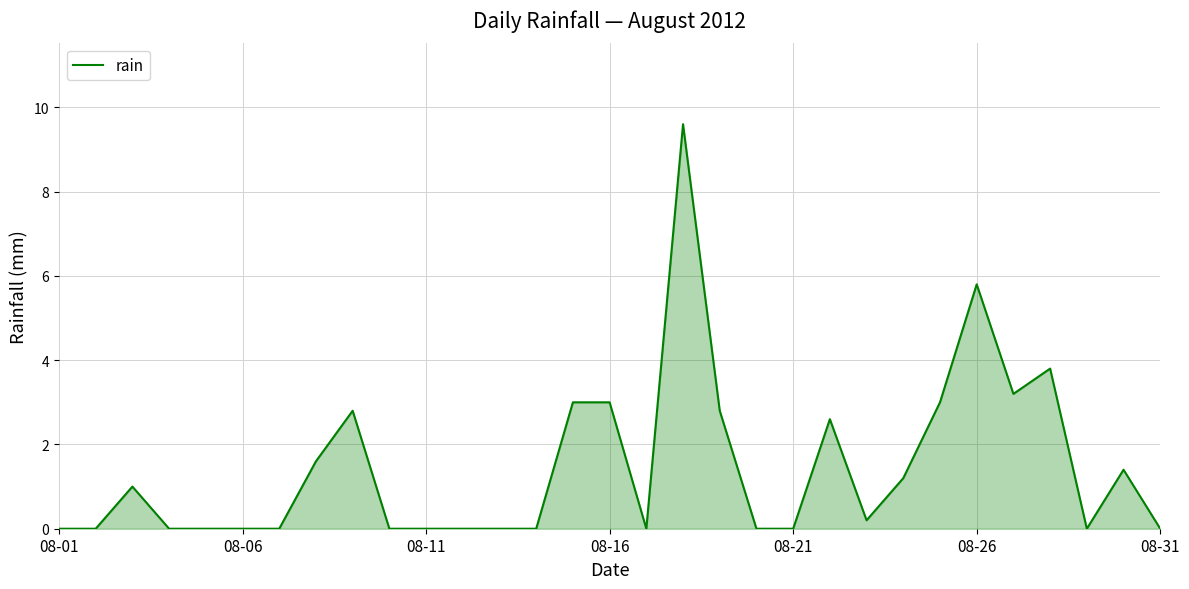

Does the chart display data point markers on the line(s)?

No